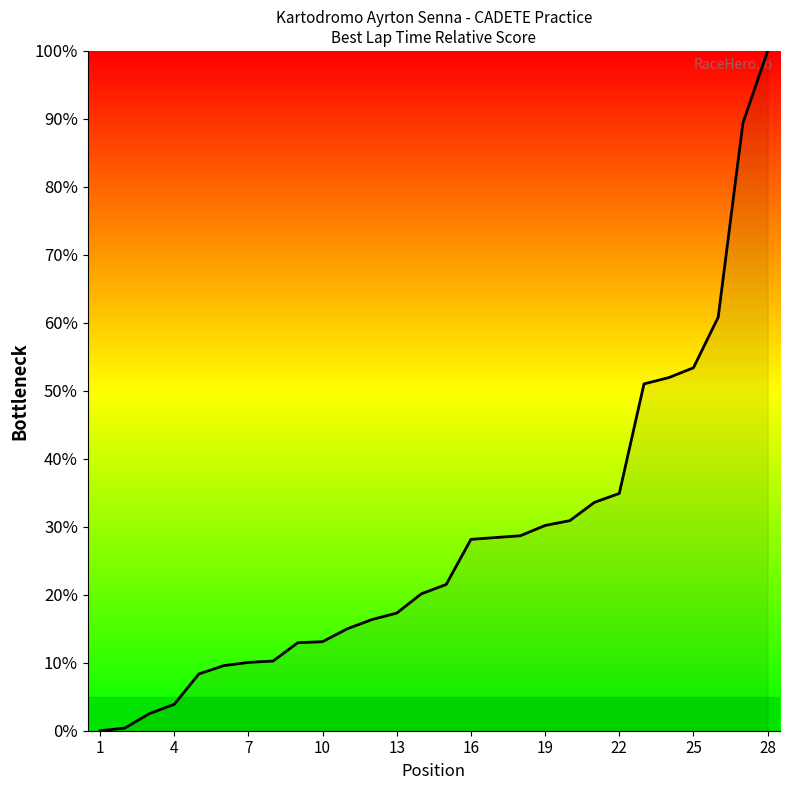

What is the maximum value shown in the chart?

100.0